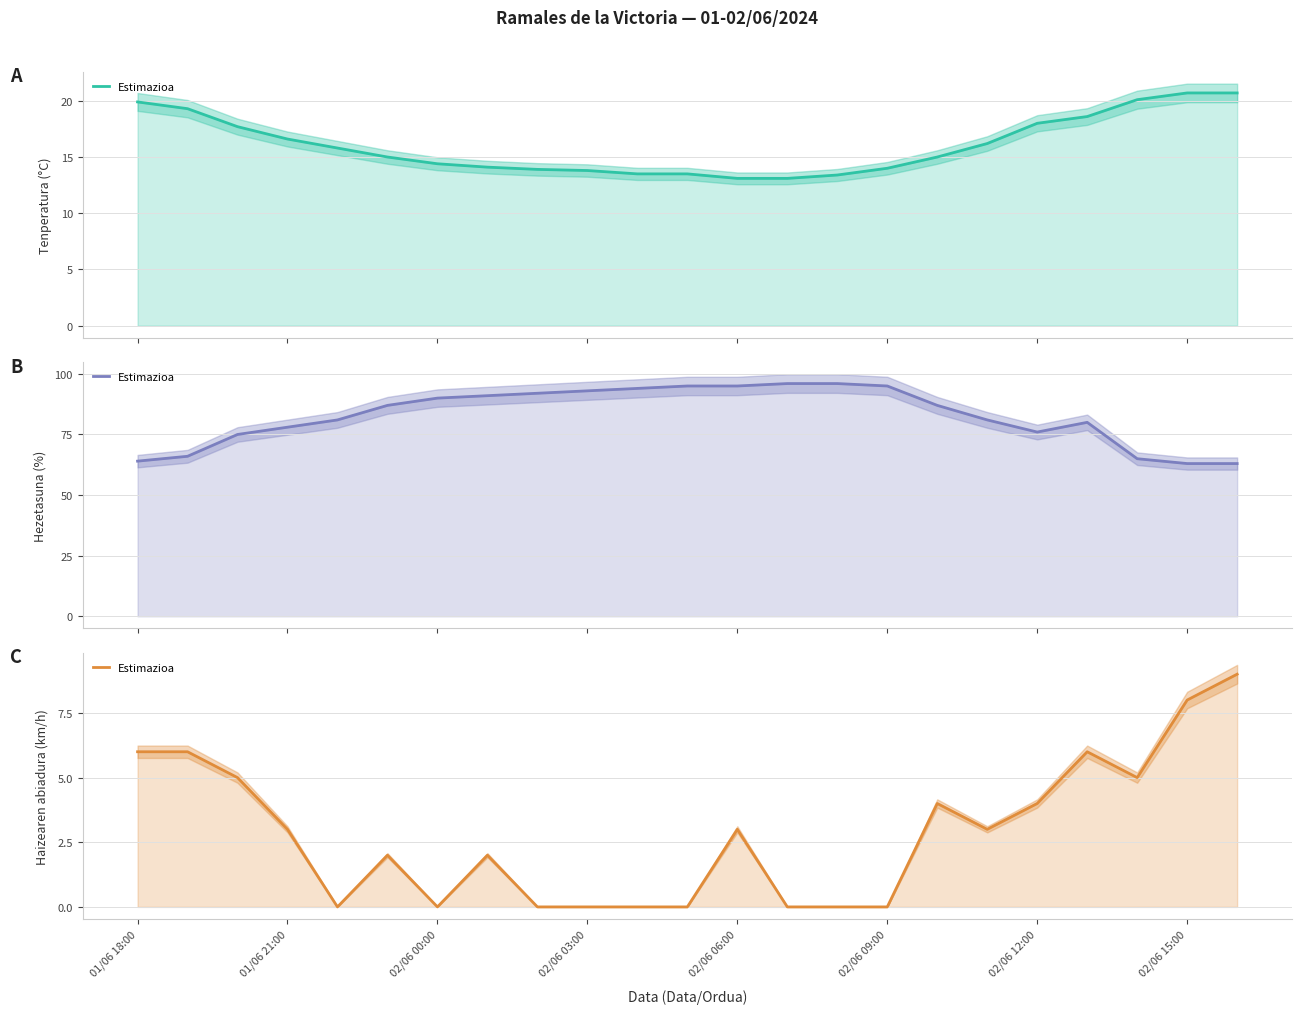

What is the value of the Hezetasuna (%) (linea) point at the 10th from the left?

93.0